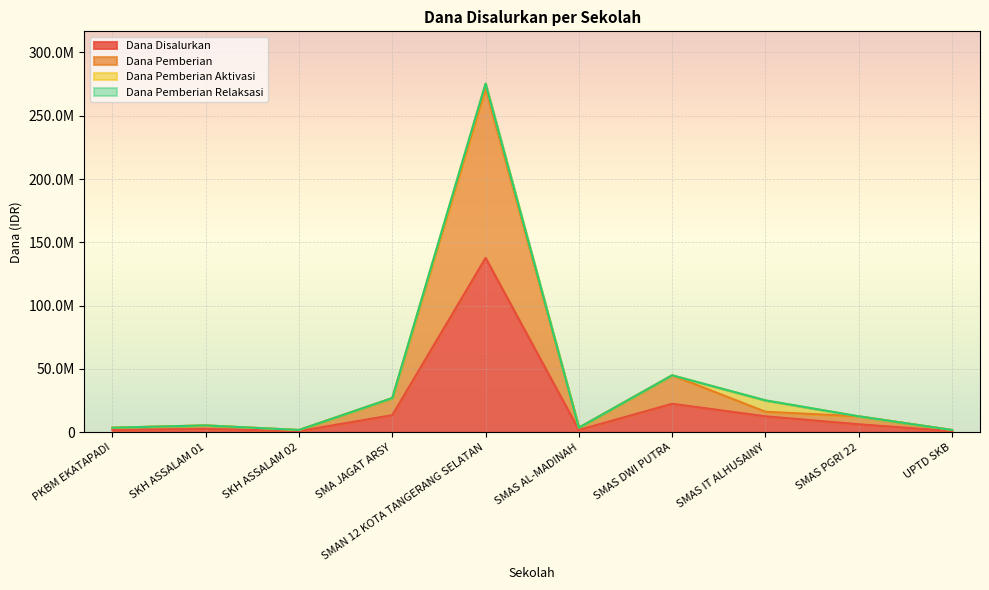

What is the difference between the second highest and second lowest values in the Dana Disalurkan series?

21600000